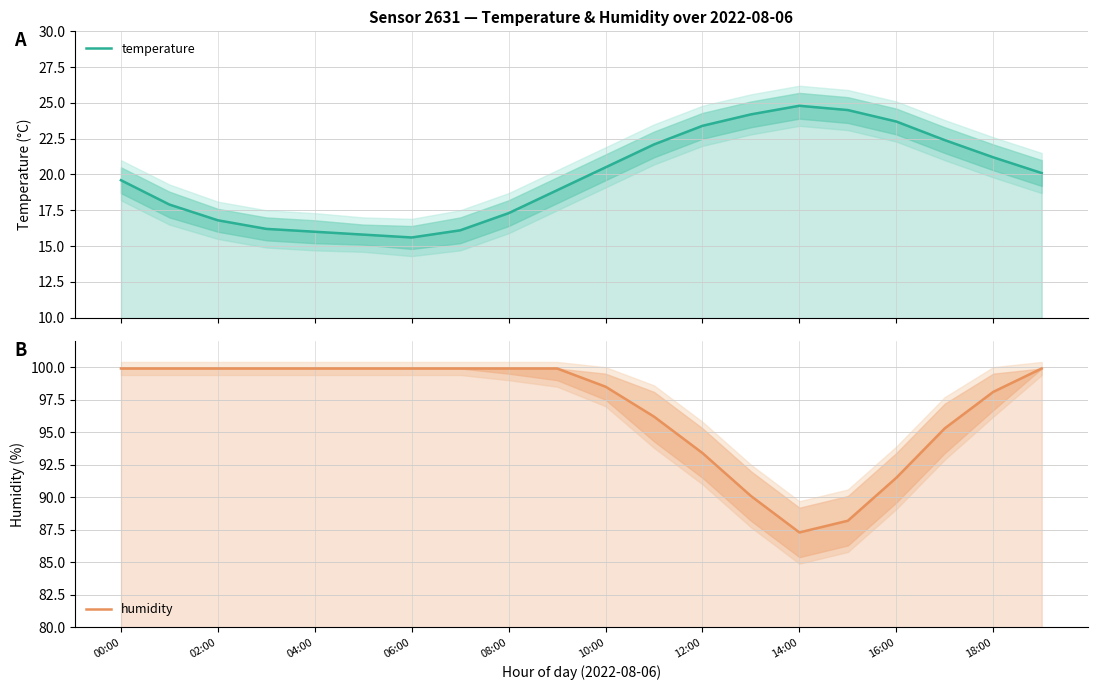

List the labels in order of temperature value, largest first.

14, 15, 13, 16, 12, 17, 11, 18, 10, 19, 00:00, 18:00, 02:00, 16:00, 04:00, 06:00, 14:00, 08:00, 10:00, 12:00